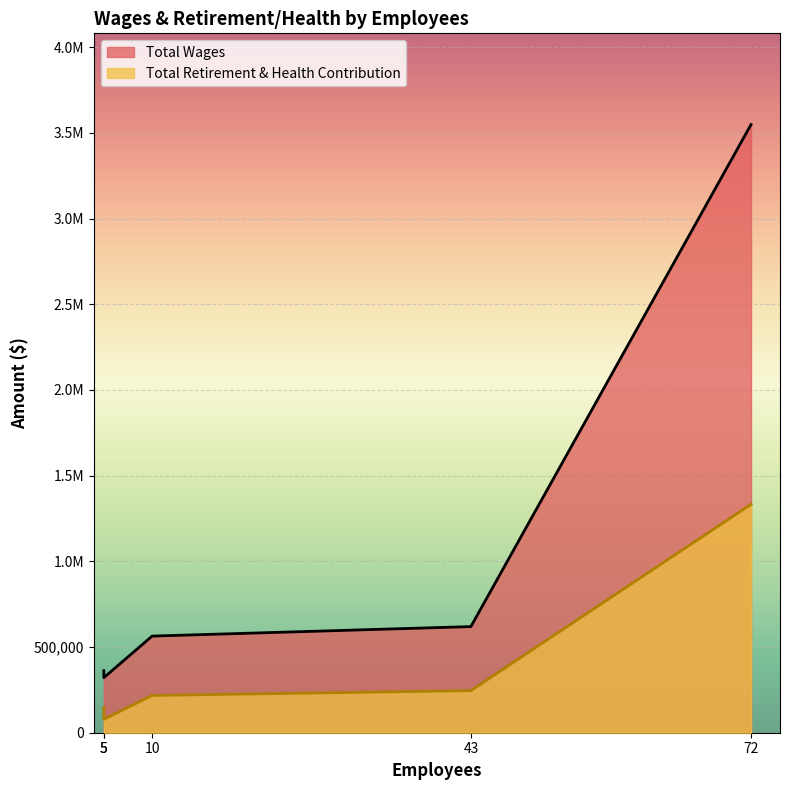

What is the difference between the second highest and minimum values in the Total Retirement & Health Contribution series?

167304